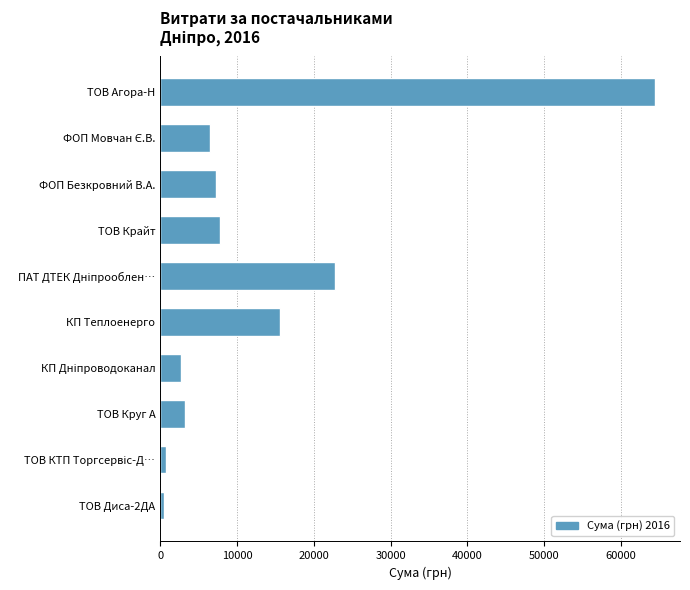

What is the value of the 1st bar from the top?

64482.7